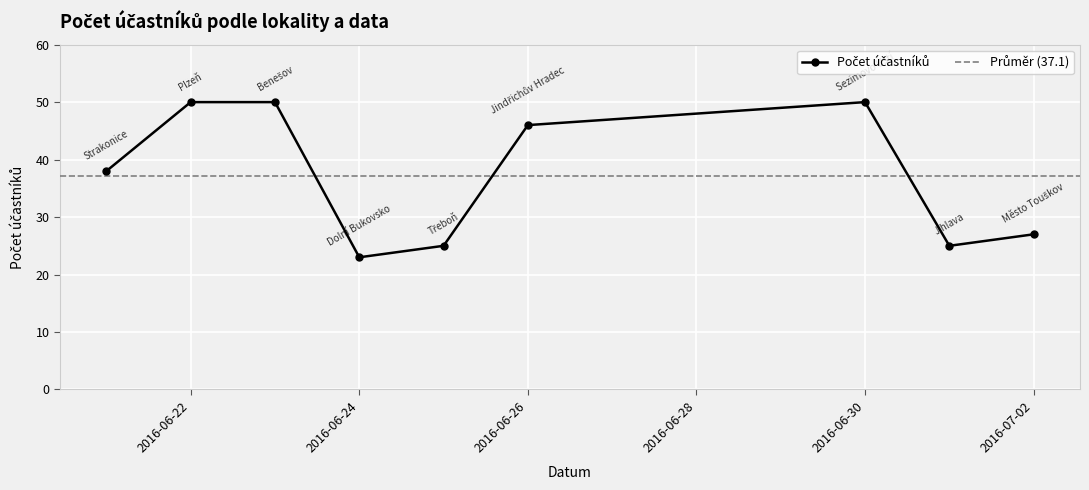

Count the number of categories in the chart.

9